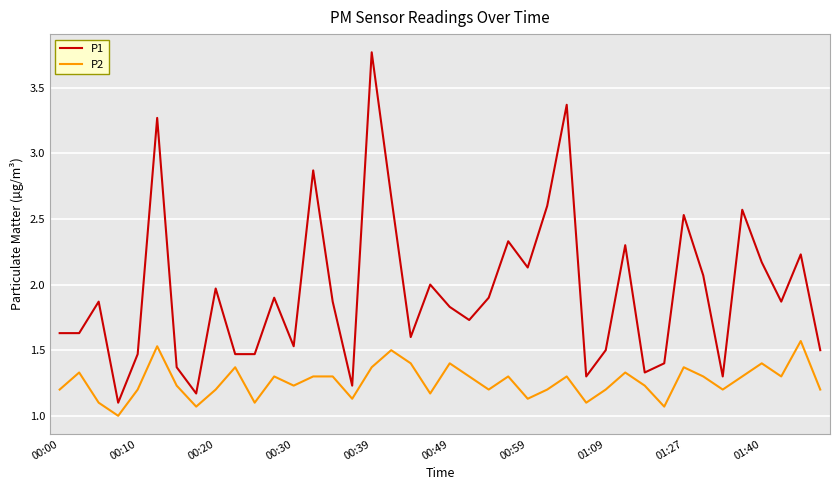

Which series has the widest spread of values?

P1